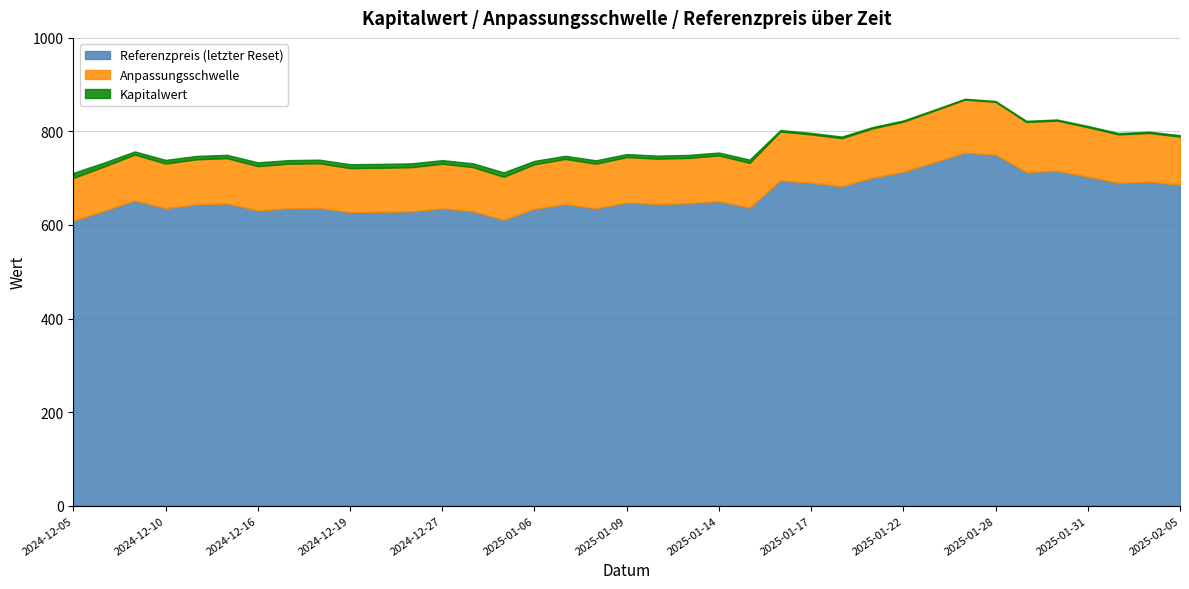

What is the highest value of the Referenzpreis (letzter Reset) series?

754.8